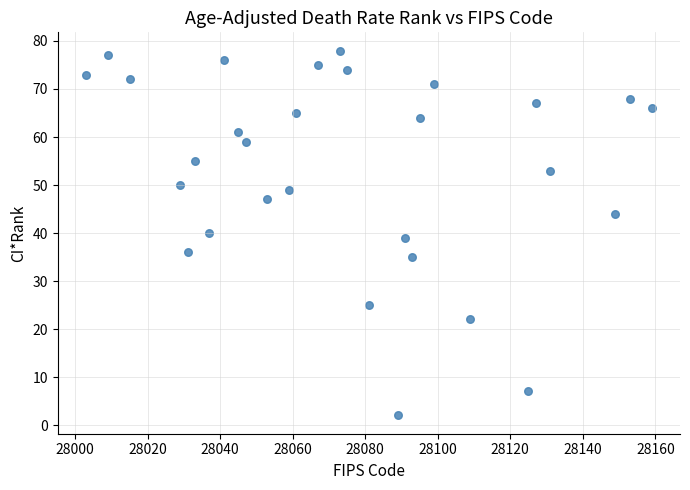

What is the range of X values (max minus min)?

156